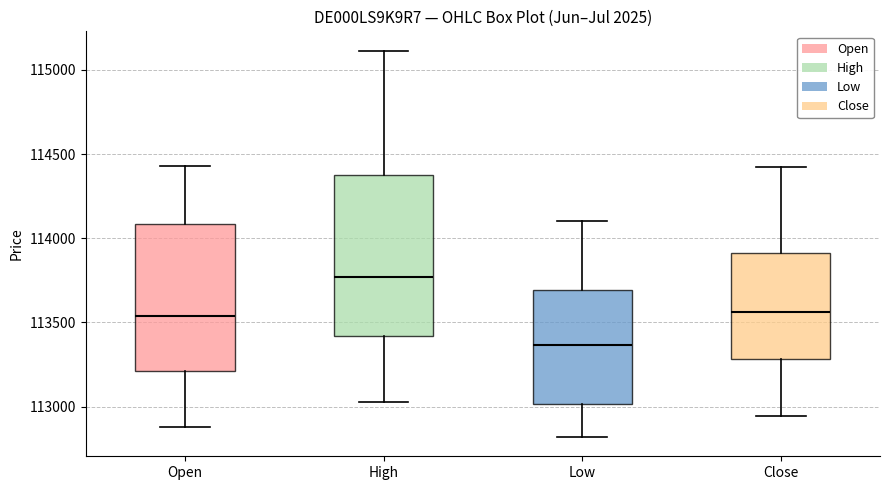

Which box is the tallest, from its lower edge to its upper edge?

High